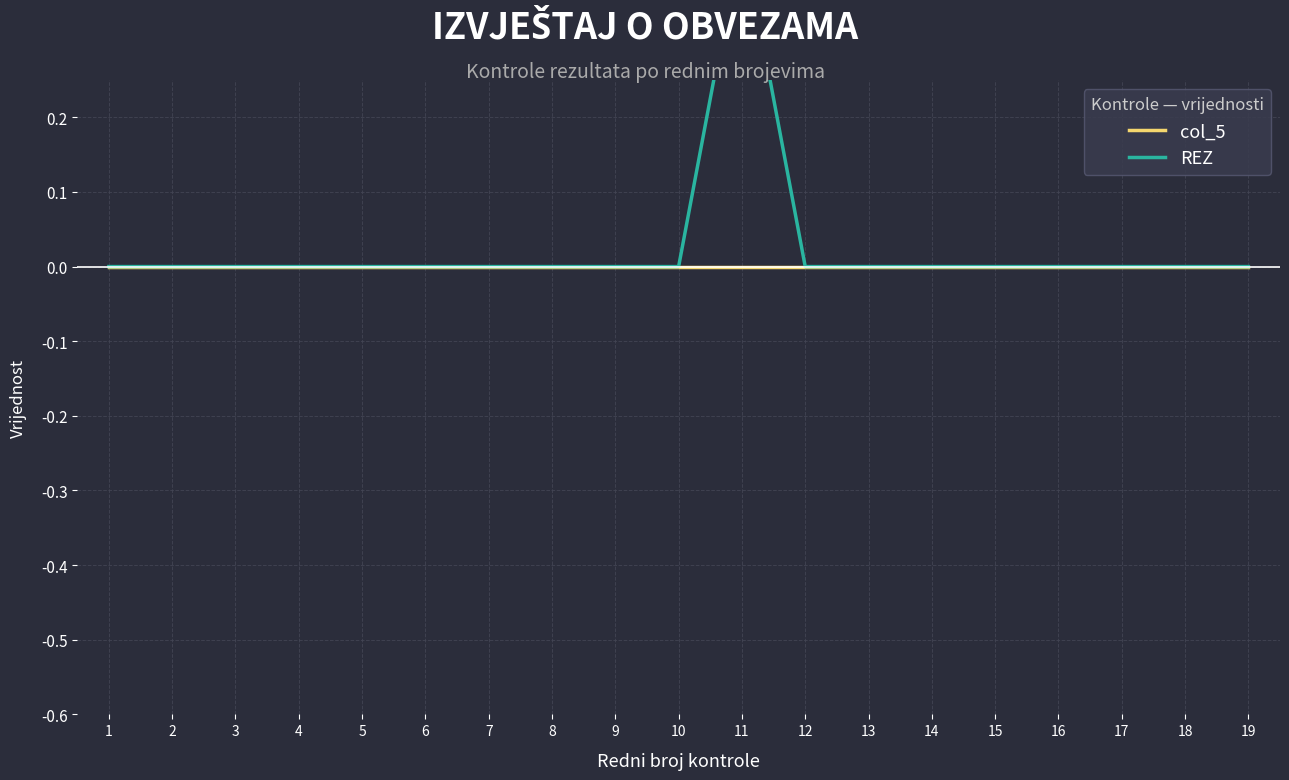

Count the number of data series in this chart.

2